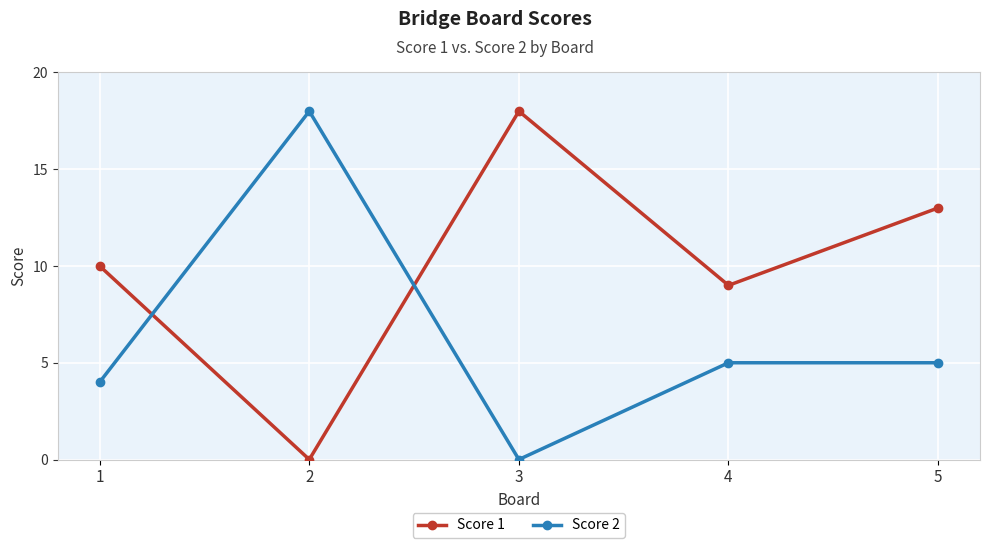

True or false: Score 2 has a value of 9 at 3.

False